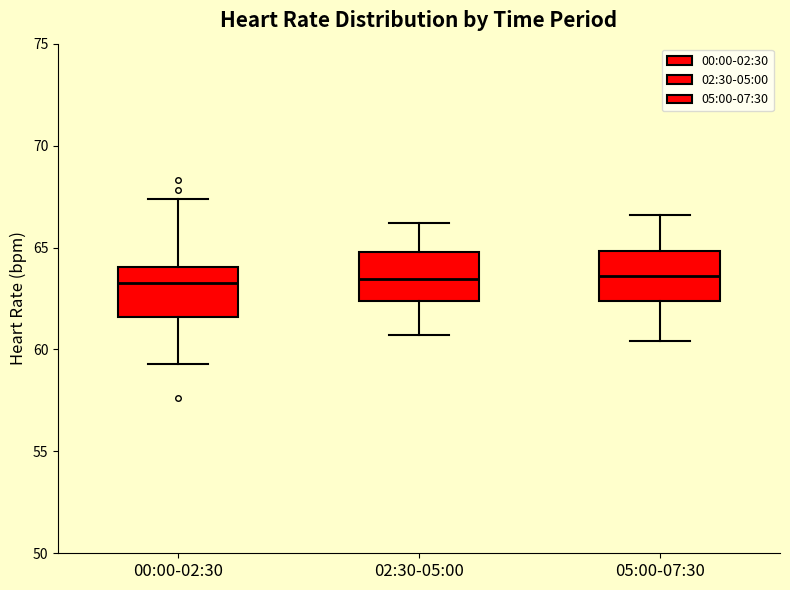

Reading left to right, read every box against the y-axis: the position of its median line, the range the box covers, and the ends of its whiskers. The values are not printed on the chart, so give them approximately, as read against the axis.

00:00-02:30: median 63.5, box 61.5 to 64.0, whiskers 59.5 to 67.5
02:30-05:00: median 63.5, box 62.5 to 65.0, whiskers 60.5 to 66.0
05:00-07:30: median 63.5, box 62.5 to 65.0, whiskers 60.5 to 66.5